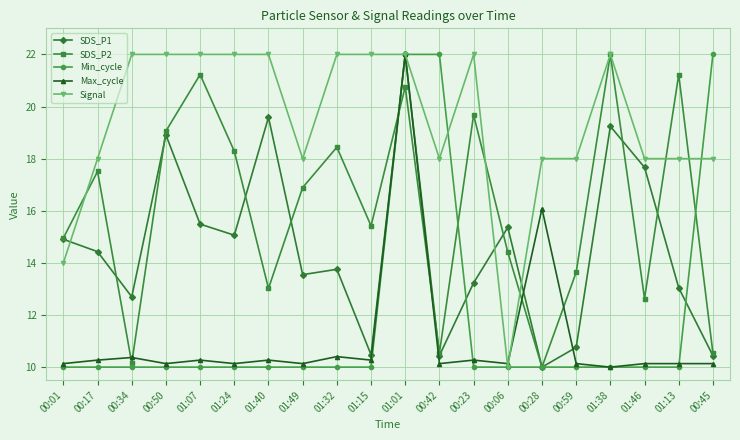

What is the value of the Min_cycle point at the 8th from the left?

10.0